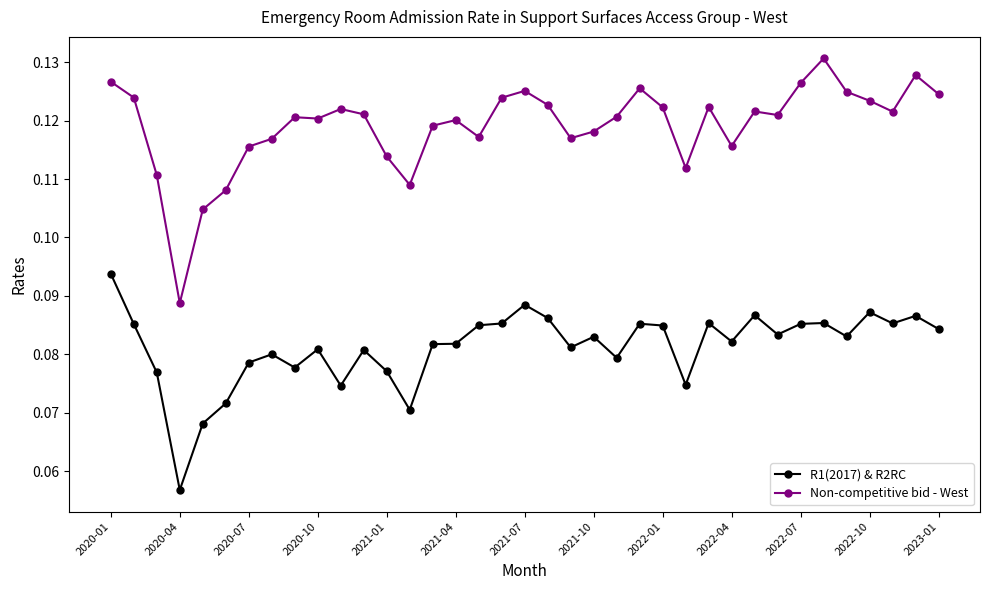

At how many categories does at least one series exceed 0?

37